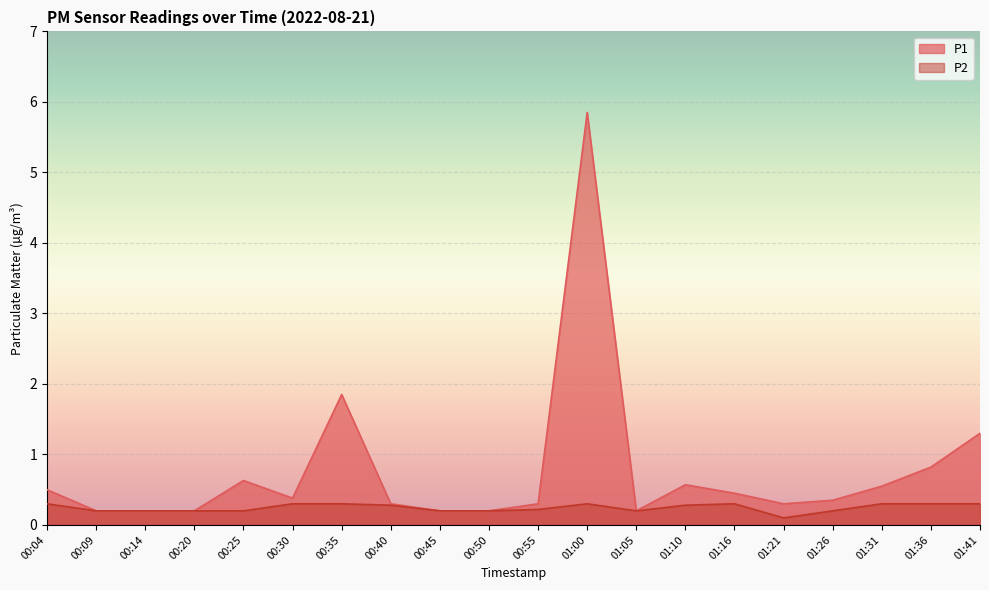

Reading left to right, what are all the values shown in this chart?

P1: 0.5	0.2	0.2	0.2	0.6	0.4	1.9	0.3	0.2	0.2	0.3	5.8	0.2	0.6	0.5	0.3	0.3	0.6	0.8	1.3
P2: 0.3	0.2	0.2	0.2	0.2	0.3	0.3	0.3	0.2	0.2	0.2	0.3	0.2	0.3	0.3	0.1	0.2	0.3	0.3	0.3